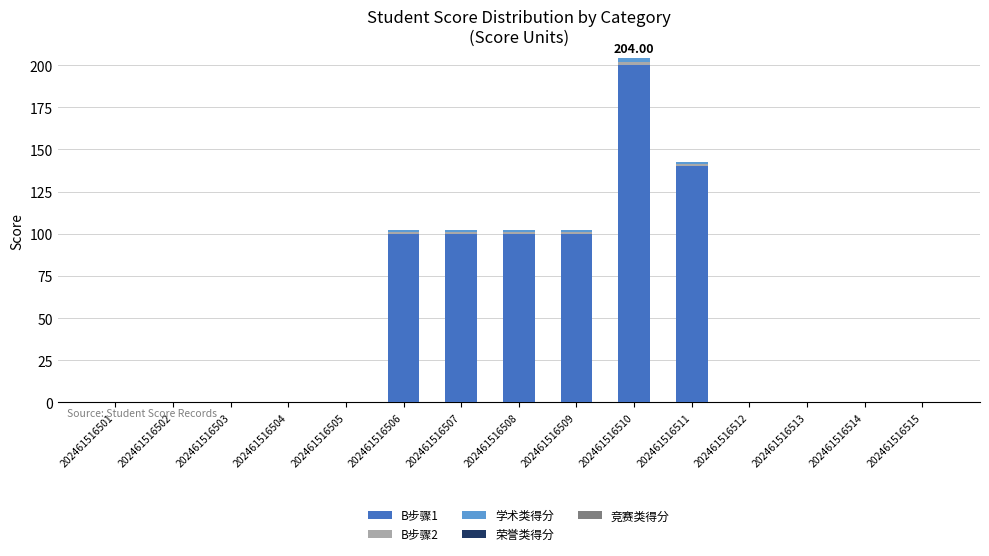

The B步骤1 series shows 0.0 at 202461516503. True or false?

True